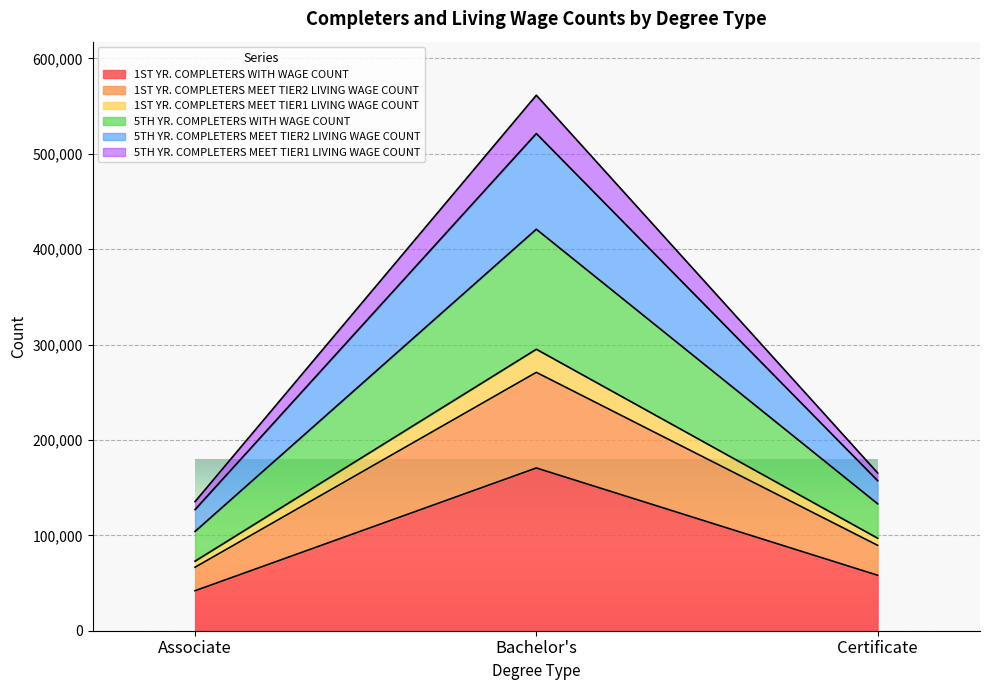

What are all the series names shown in the legend?

1ST YR. COMPLETERS WITH WAGE COUNT, 1ST YR. COMPLETERS MEET TIER2 LIVING WAGE COUNT, 1ST YR. COMPLETERS MEET TIER1 LIVING WAGE COUNT, 5TH YR. COMPLETERS WITH WAGE COUNT, 5TH YR. COMPLETERS MEET TIER2 LIVING WAGE COUNT, 5TH YR. COMPLETERS MEET TIER1 LIVING WAGE COUNT